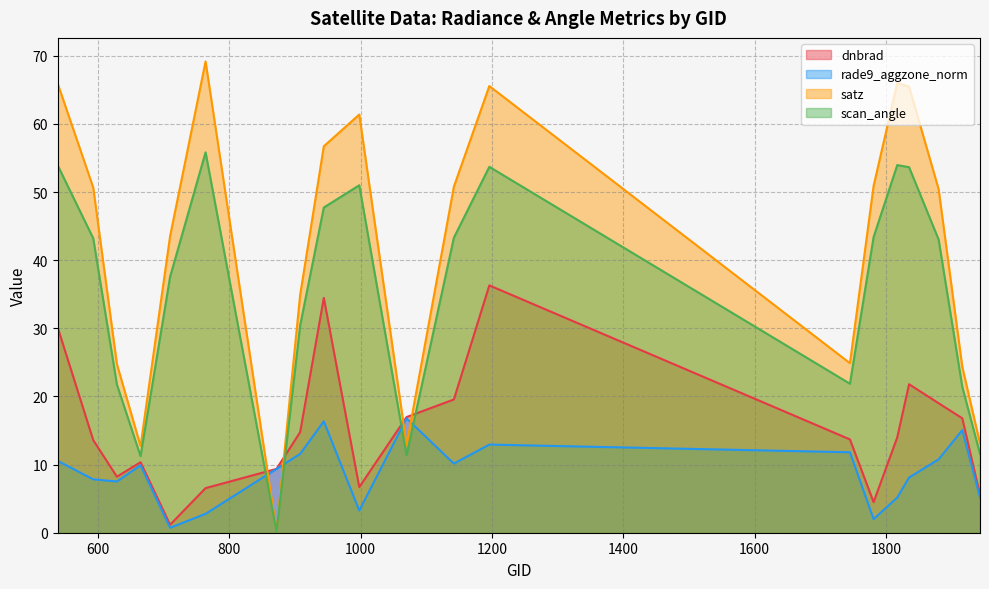

List the series in order of their overall mean, highest first.

satz, scan_angle, dnbrad, rade9_aggzone_norm